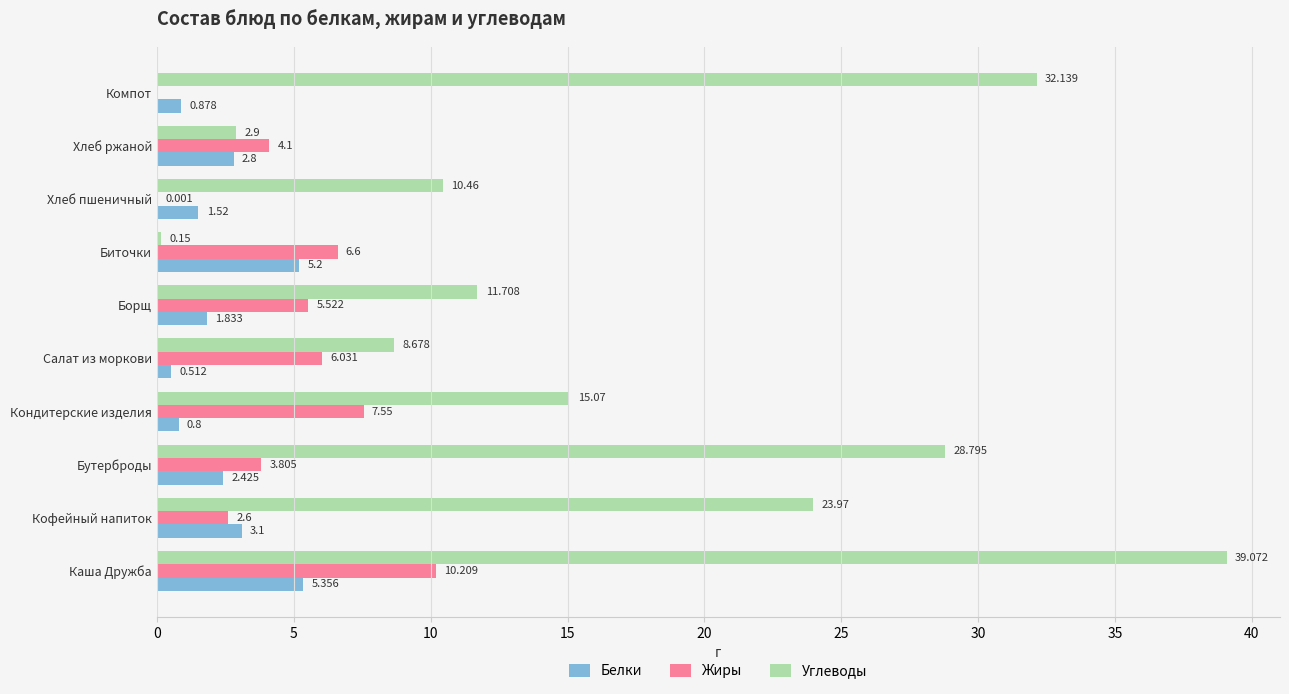

At which label does Белки reach its peak?

Каша Дружба